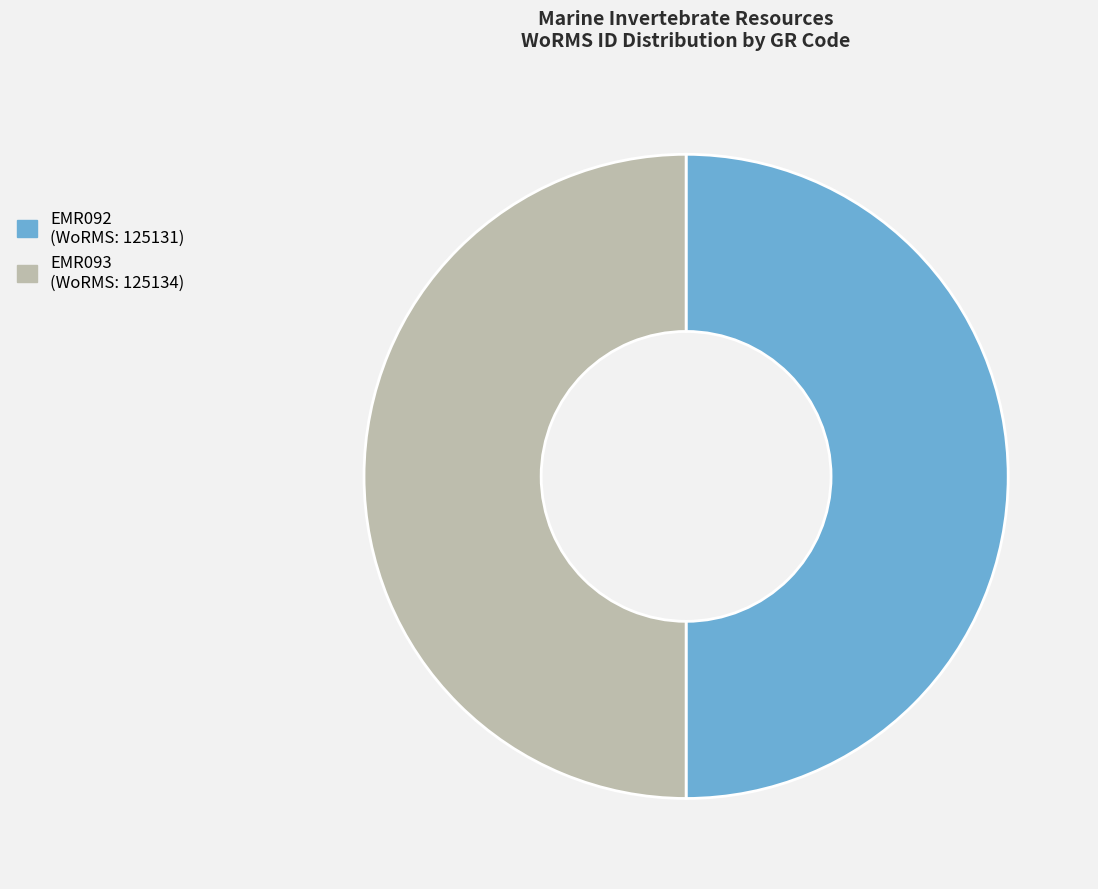

Is it true that EMR092 is 50% of the pie?

True